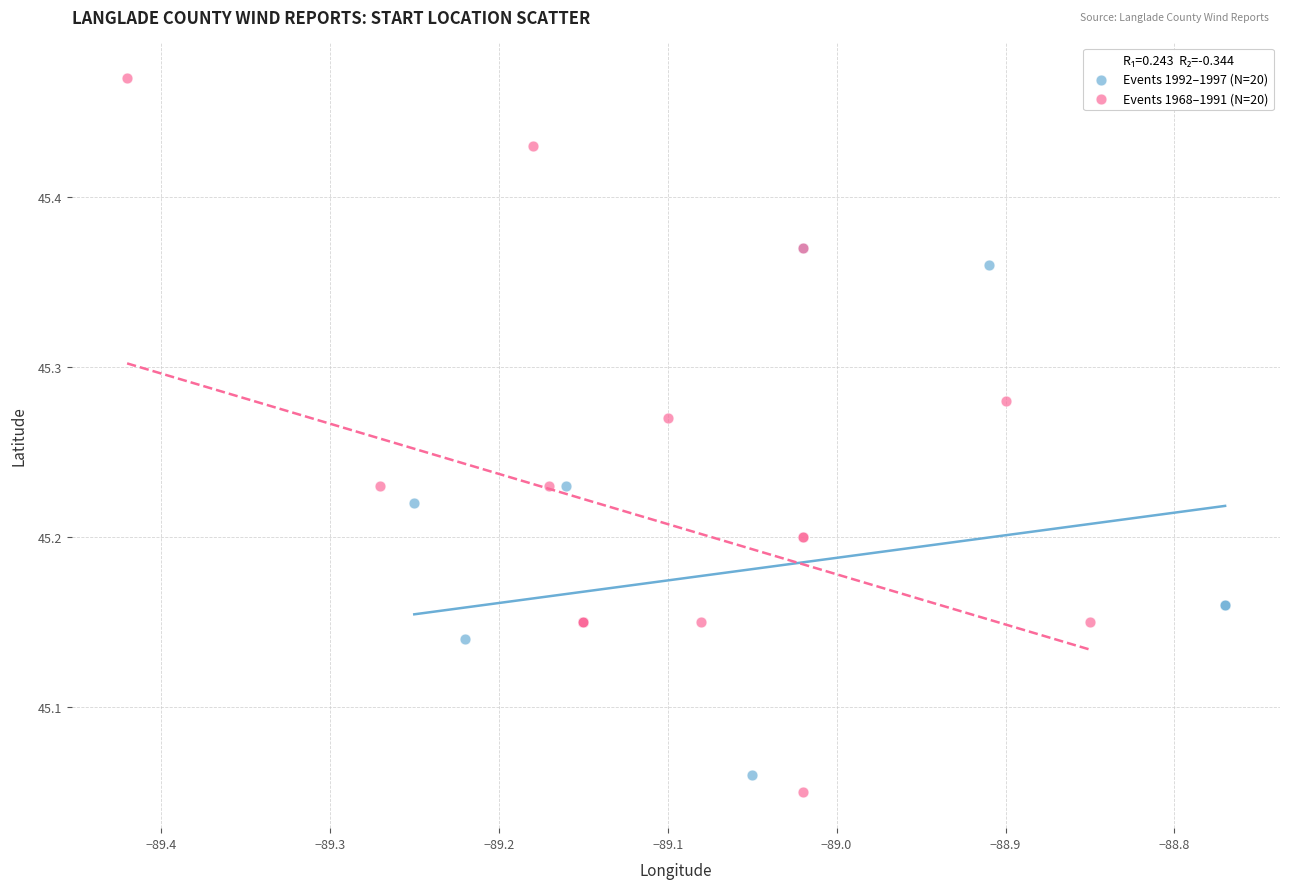

Which series reaches the minimum Y coordinate?

Events 1968–1991 (N=20)